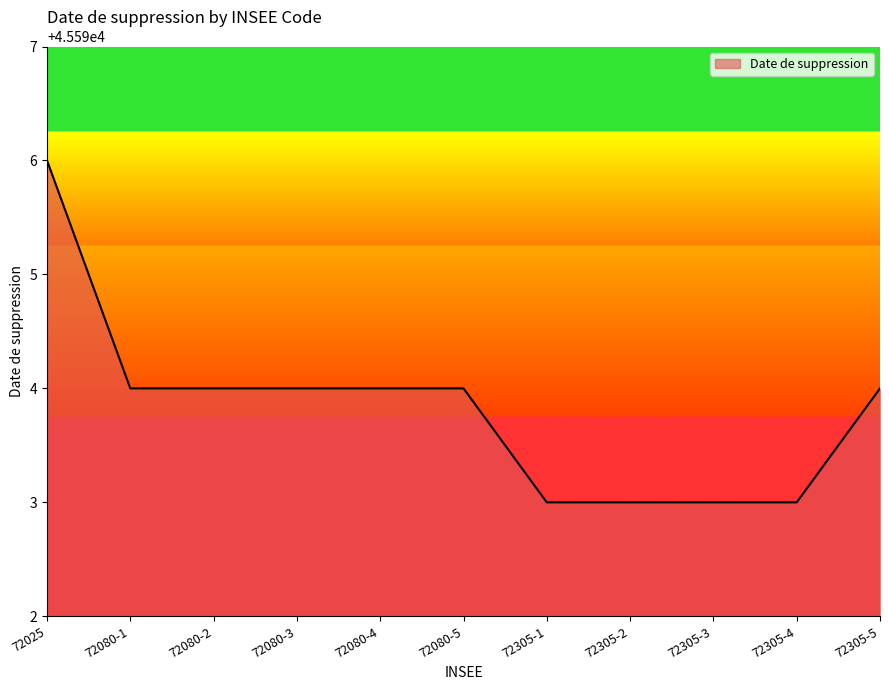

Approximately how many times larger is the value at 72080-5 compared to 72305-5?

1.0